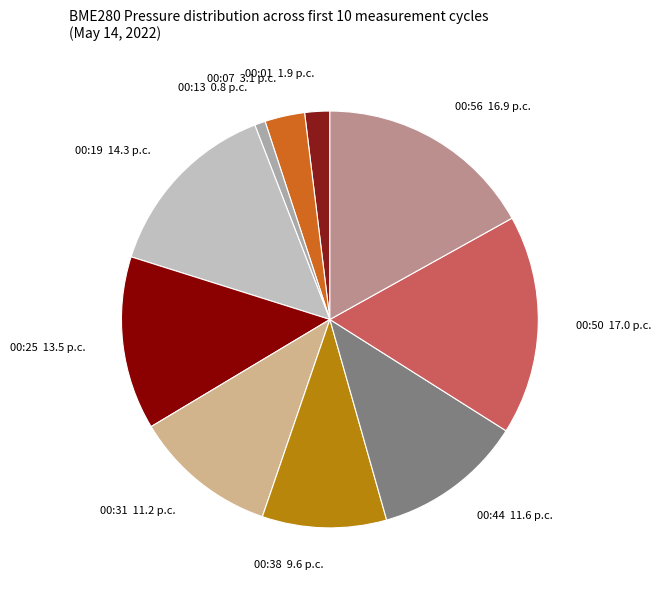

What is the smallest slice in the pie chart?

00:13